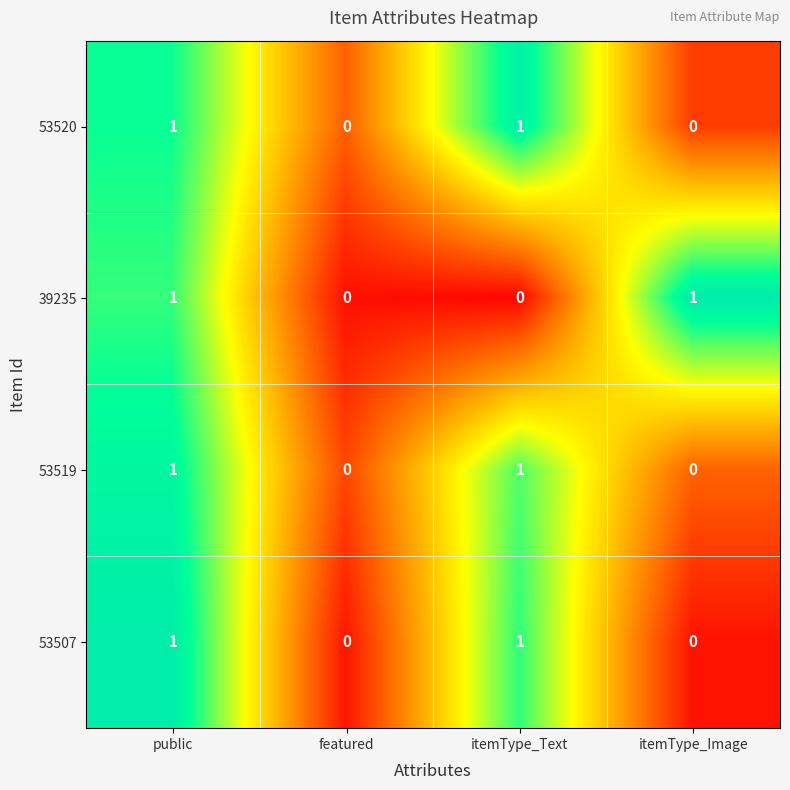

Count the 53519 values in the range 0 to 1.

4